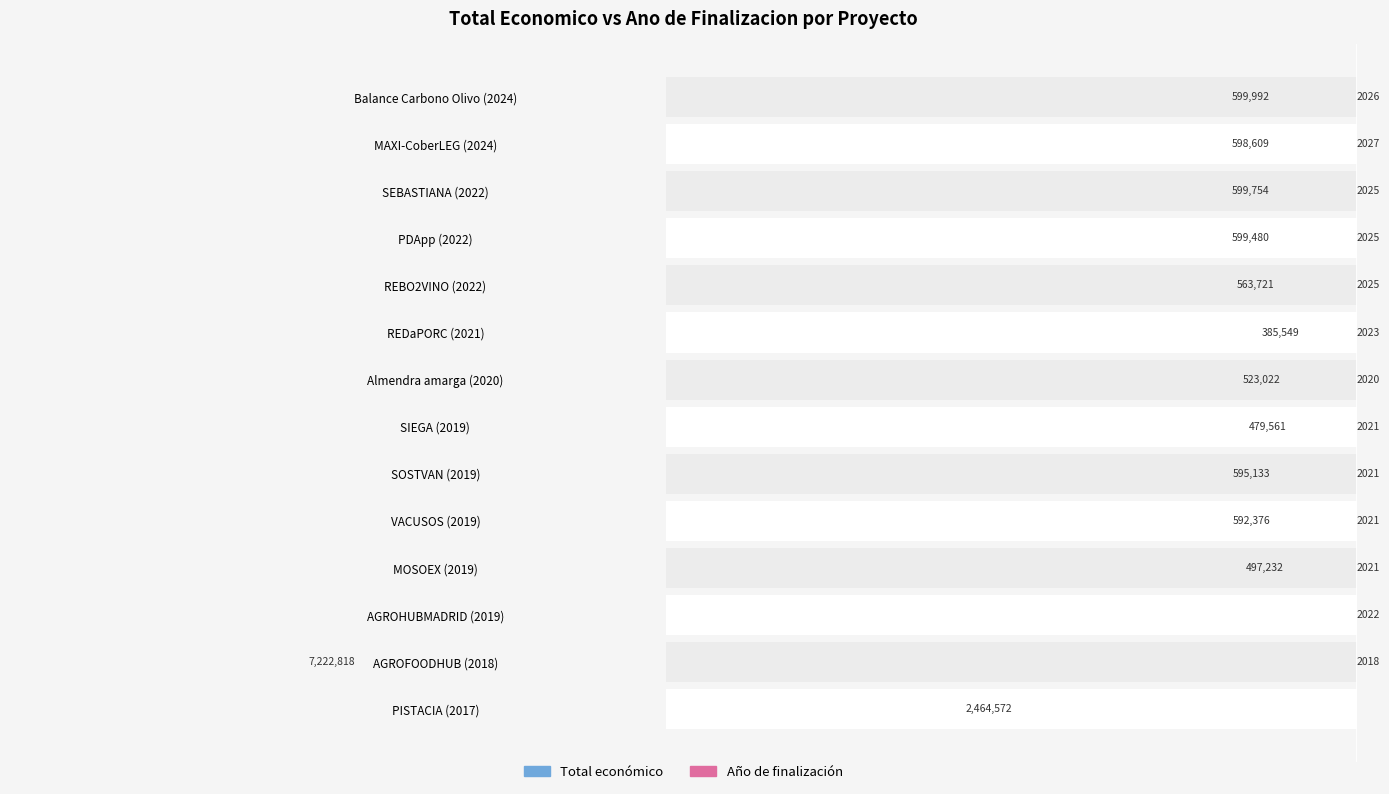

What is the difference between the second highest and second lowest values in the Año de finalización (offset desde 2017) series?

8